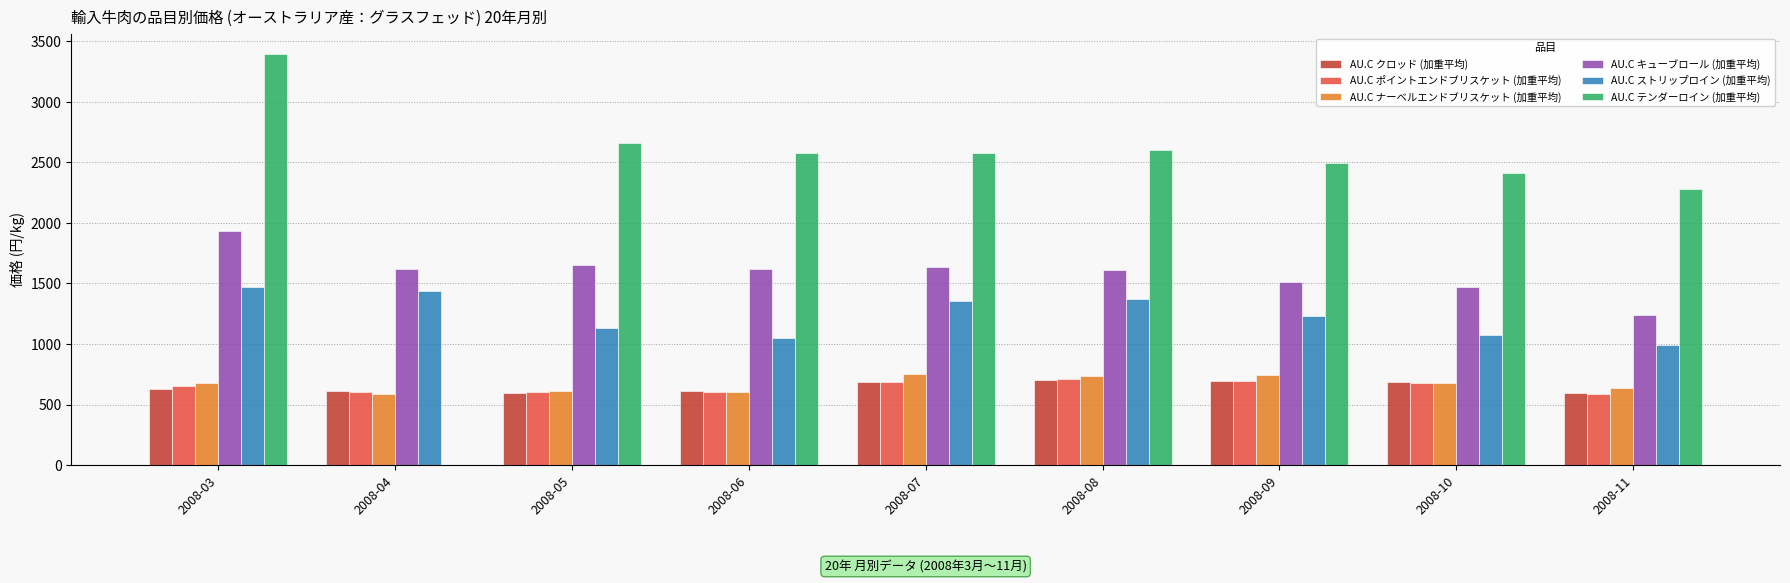

Is the value of AU.C キューブロール (加重平均) at 2008-06 greater than the value of AU.C ポイントエンドブリスケット (加重平均) at 2008-11?

Yes